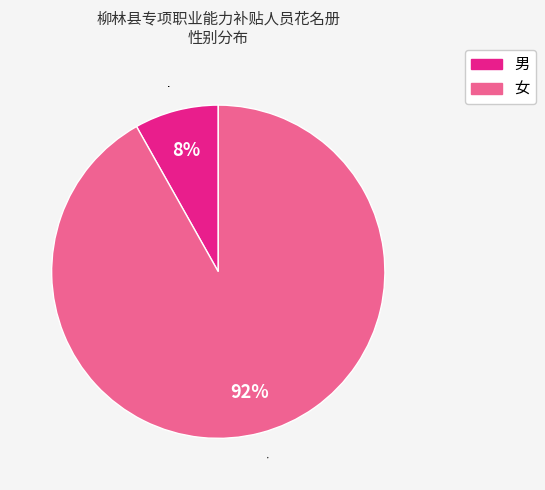

Which category accounts for the majority?

女